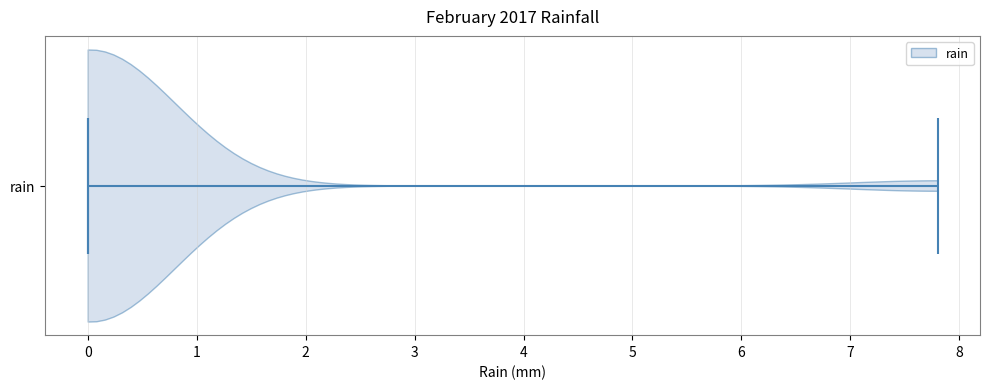

Read this violin plot against the x-axis: where its median line is, and the lowest and highest points the violin reaches. The values are not printed on the chart, so give them approximately, as read against the axis.

median line 0.0, lowest point 0.0, highest point 7.8